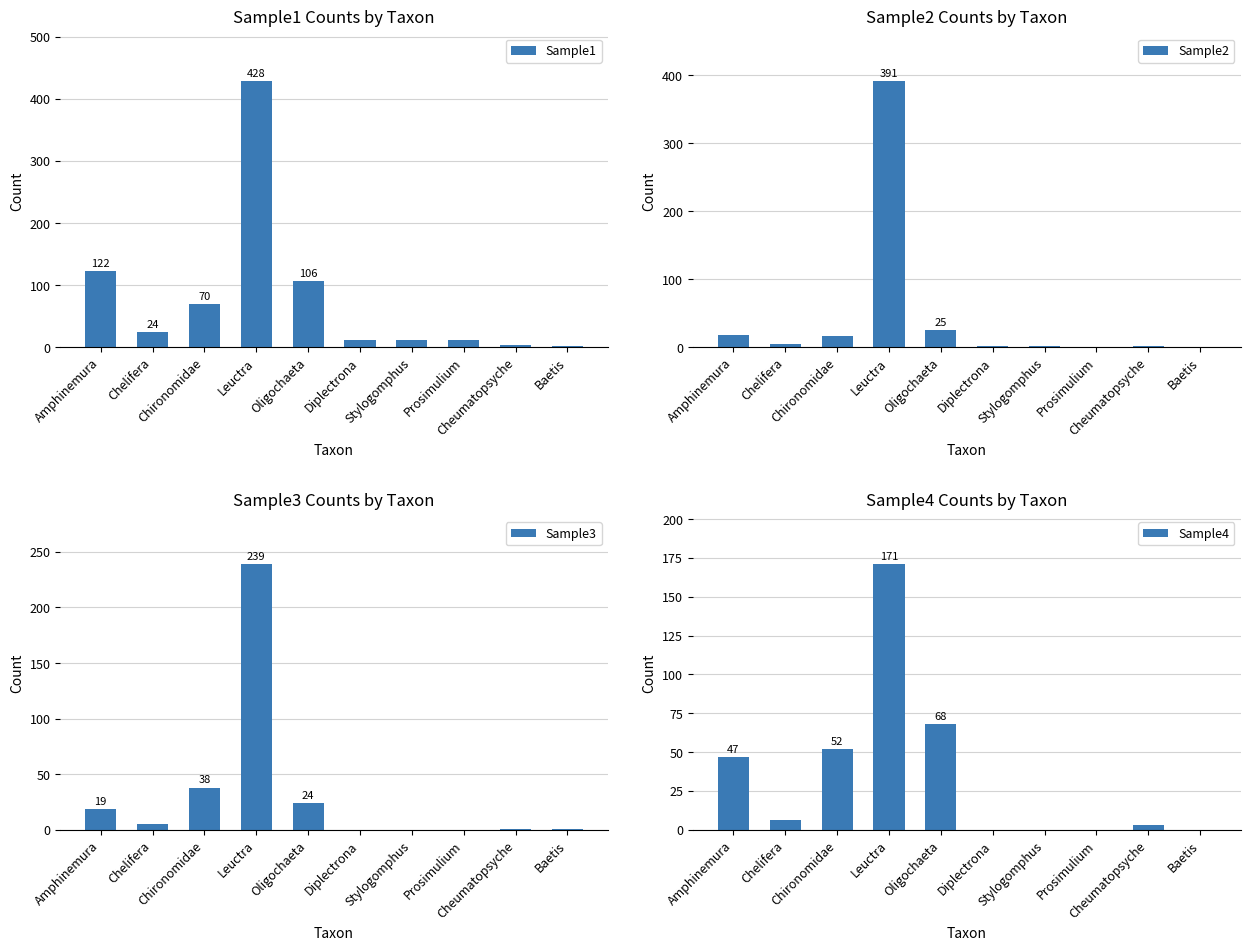

What is the spread (max minus min) of values at Cheumatopsyche?

2